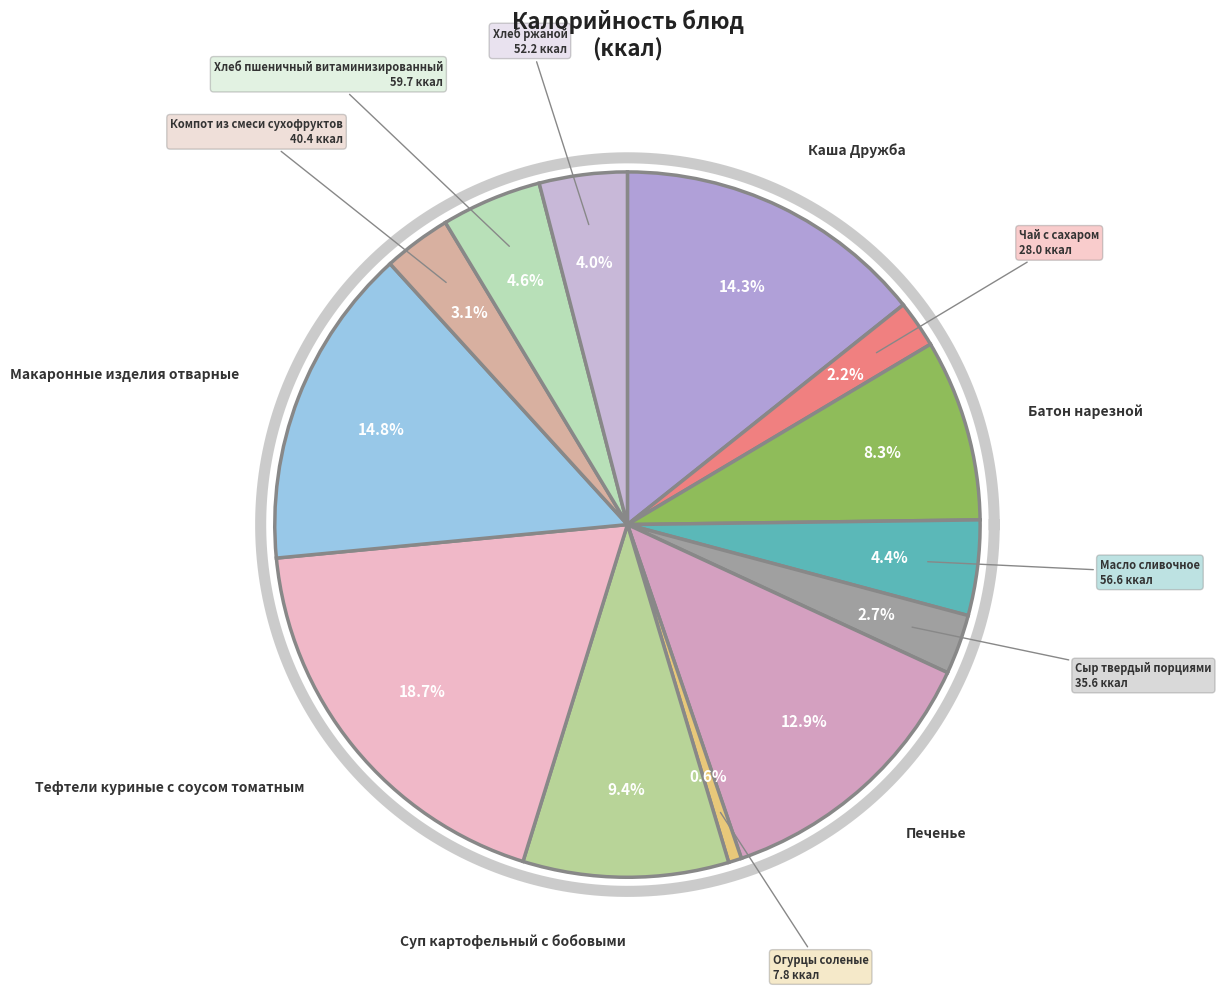

Count the number of slices in the pie.

13